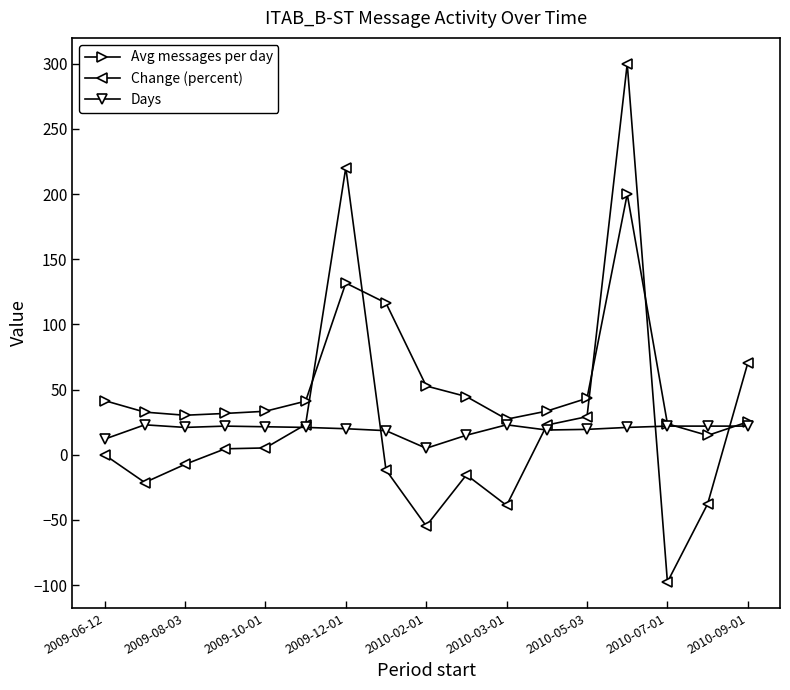

At how many categories does at least one series exceed 95?

3